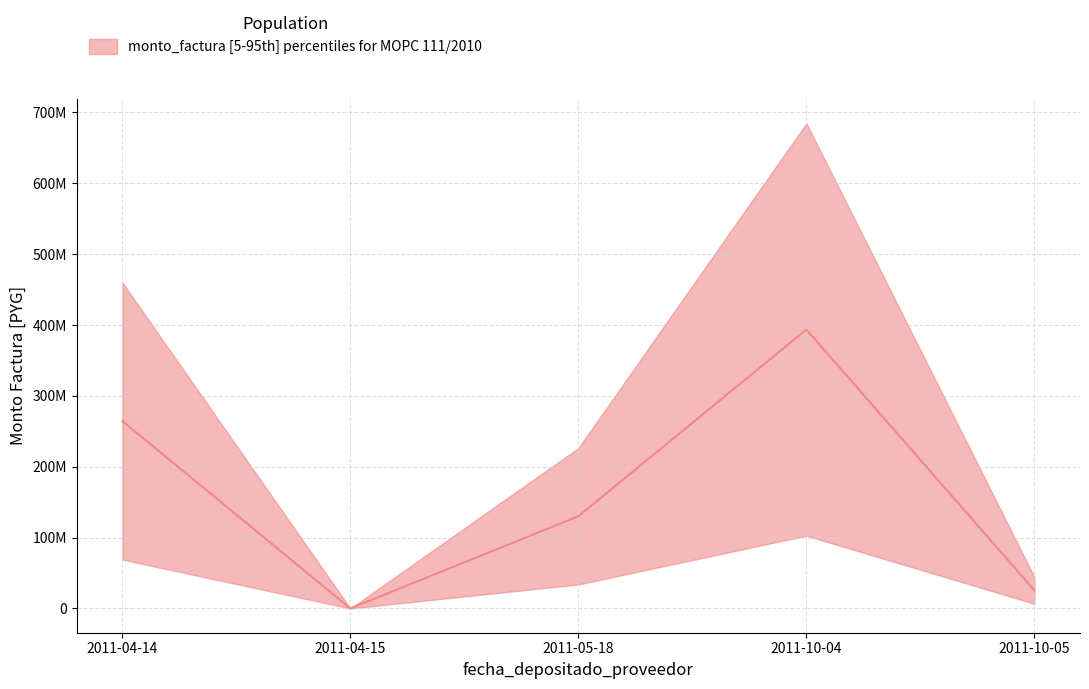

What position from the right is 2011-10-04?

2